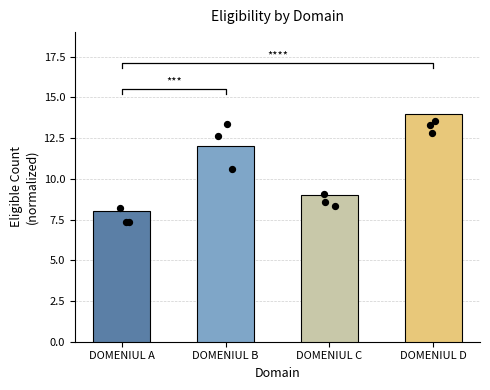

What is the ratio of the value at DOMENIUL D to the value at DOMENIUL C?

1.6